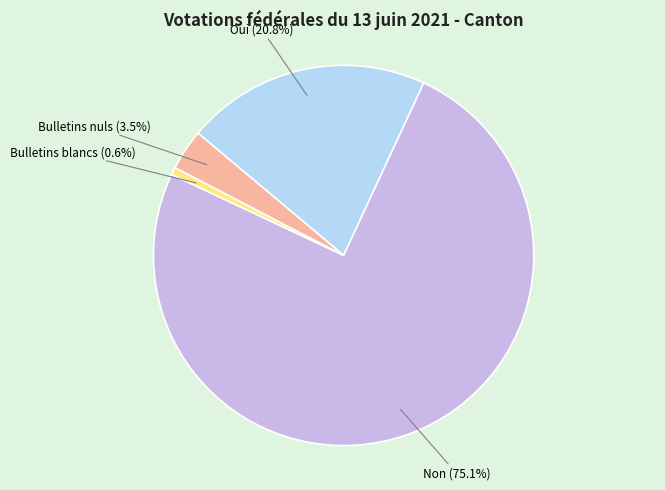

Is it true that Oui is 21% of the pie?

True